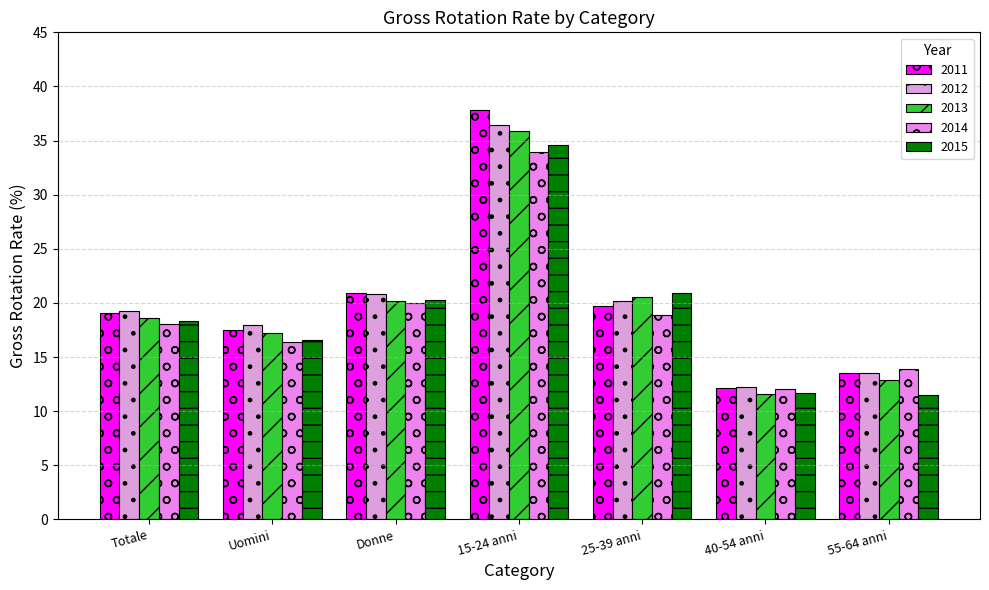

Read the 2014 value at Uomini.

16.4